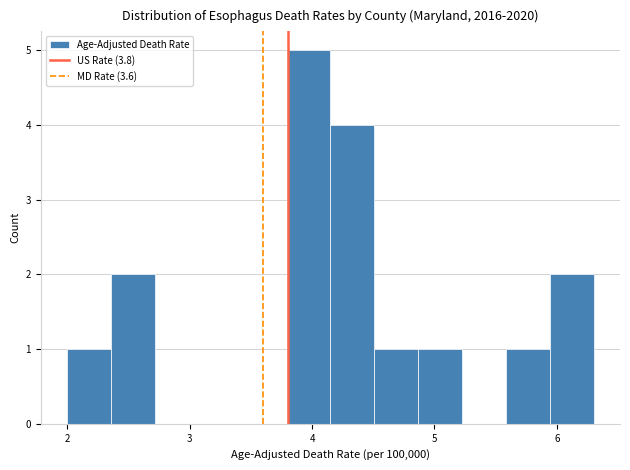

Around what value on the x-axis is the tallest bar? Give the approximate position of its centre, as read against the axis.

4.0